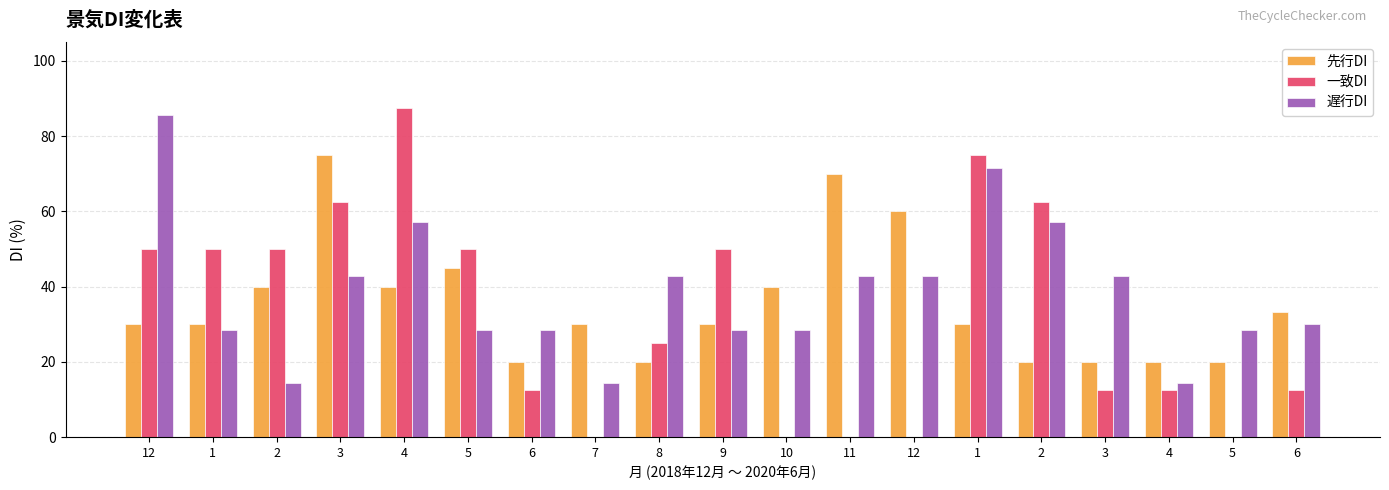

What is the difference between the maximum and minimum values in the 先行DI series?

55.0